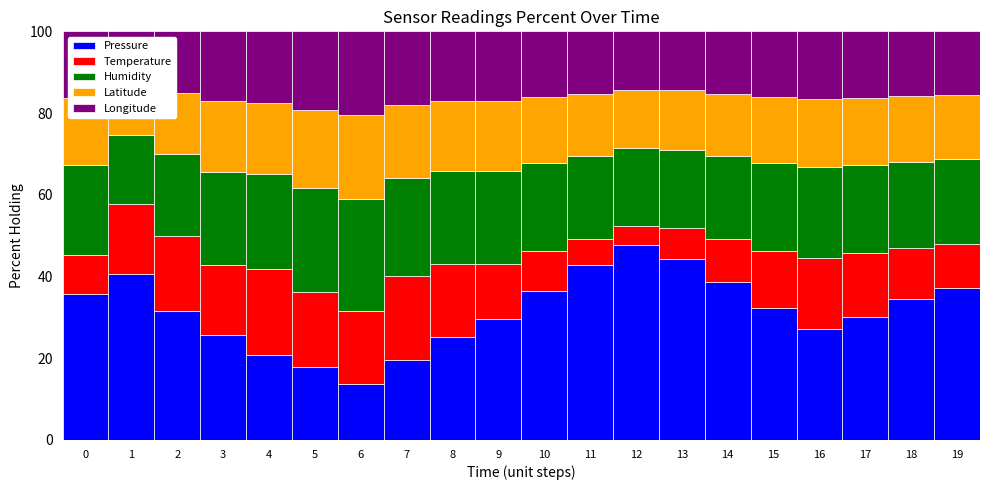

The Longitude series shows 20.5 at 6. True or false?

True